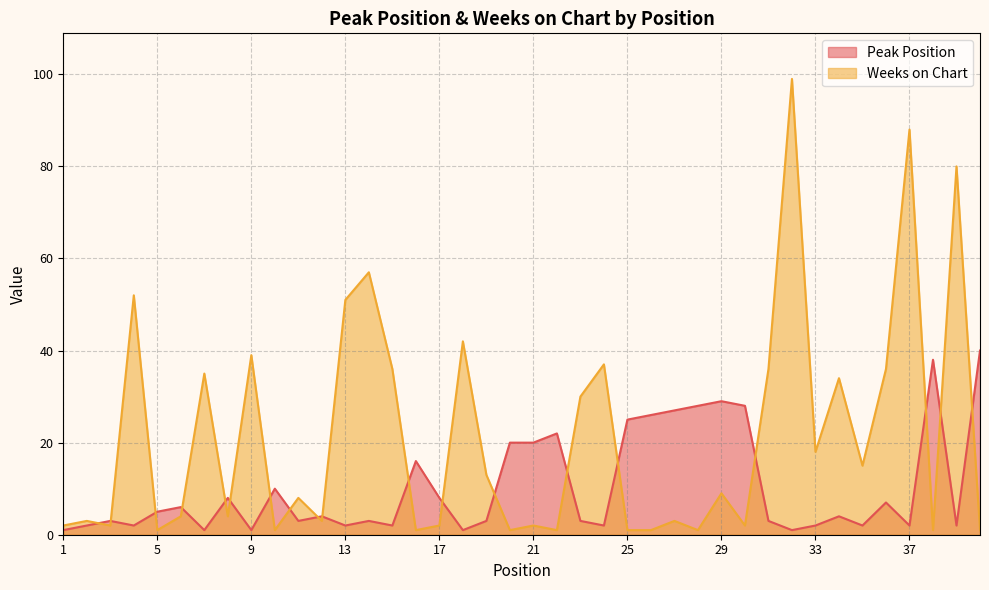

Rank the series by their maximum value, from lowest to highest.

Peak Position, Weeks on Chart